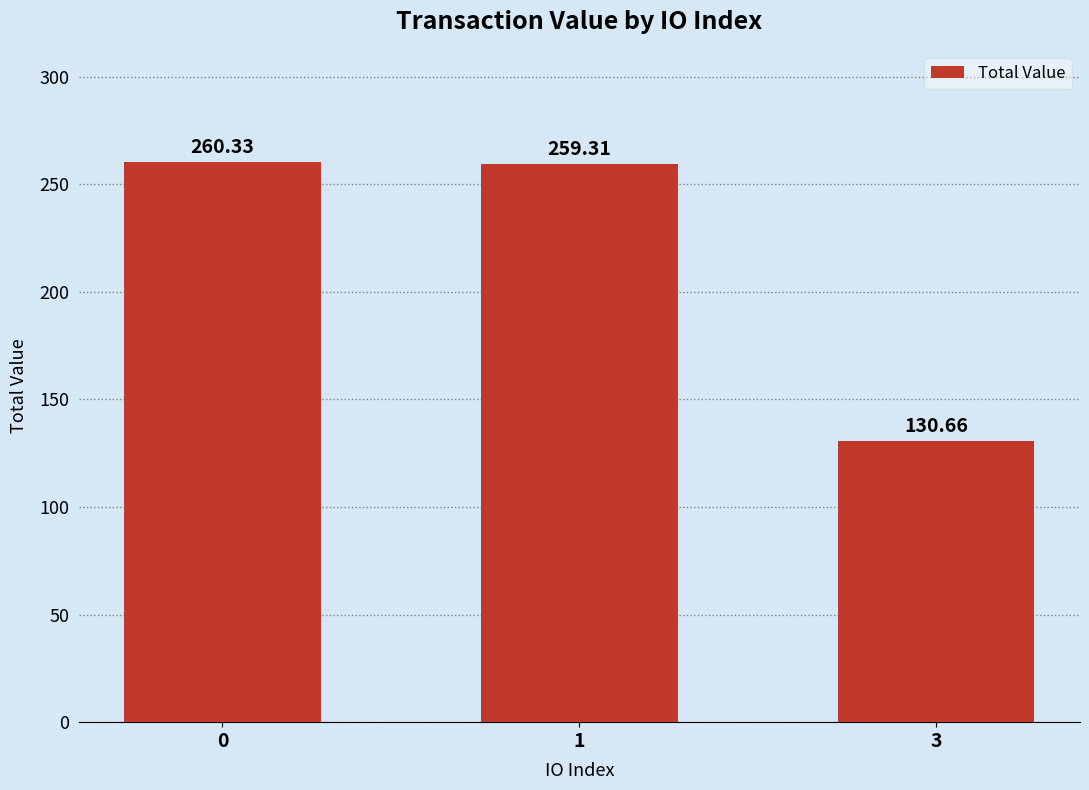

The value at 1 is 259.3. True or false?

True